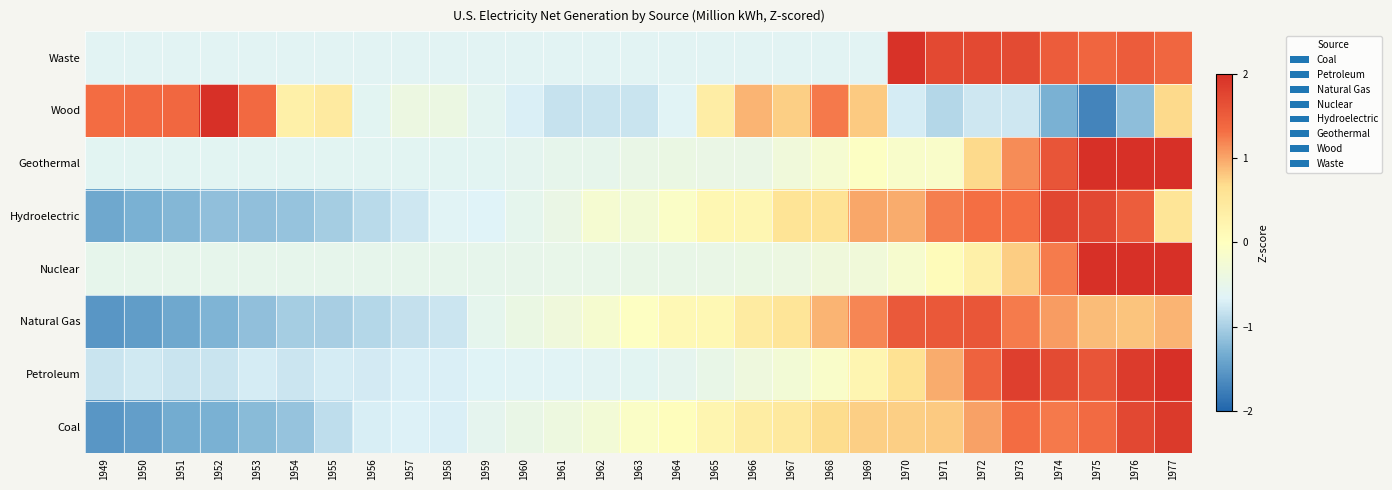

List the series in order of their peak value, highest first.

Nuclear, Geothermal, Petroleum, Wood, Waste, Coal, Hydroelectric, Natural Gas